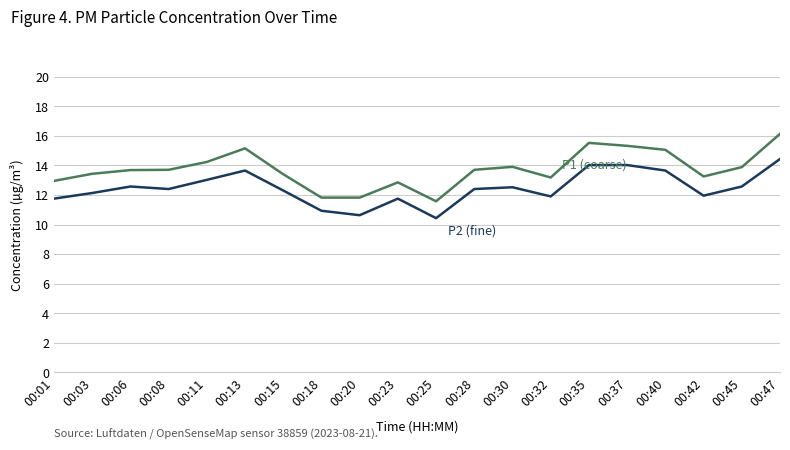

At which category is the sum across all series the highest?

00:47